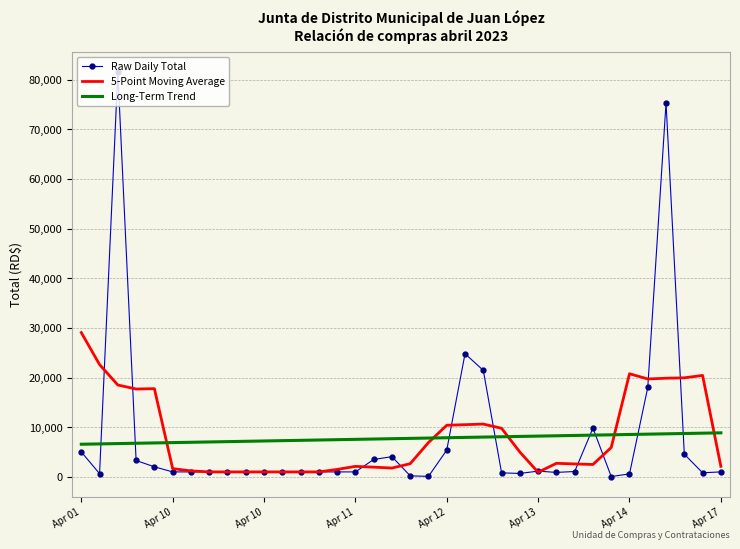

Which series has the widest spread of values?

Raw Daily Total